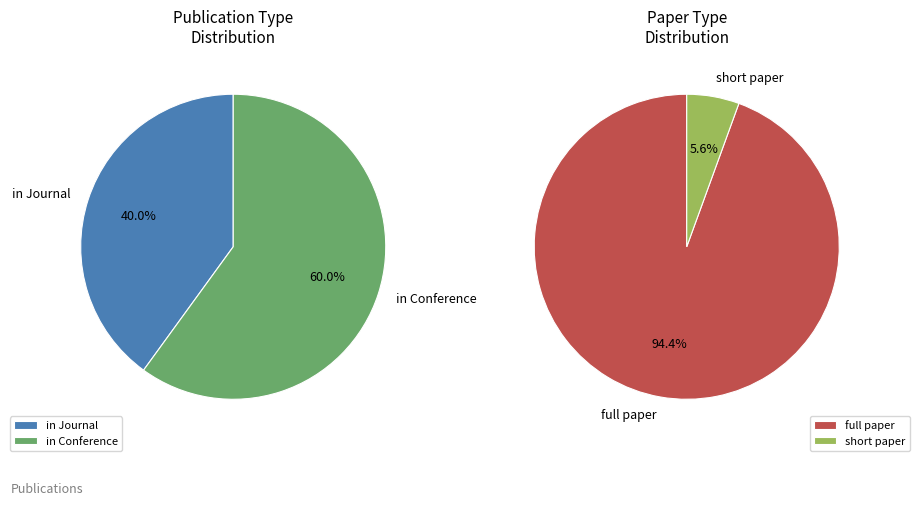

Which category accounts for the majority?

in Conference